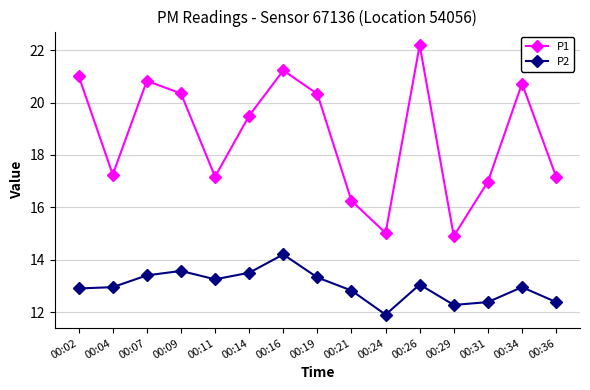

In P1, how many points are lower than both neighbors (excluding endpoints)?

4